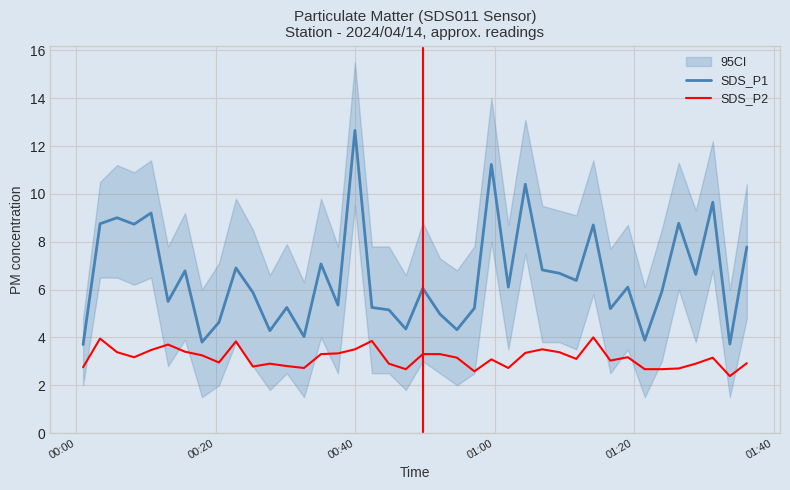

True or false: SDS_P2 and SDS_P1 intersect in this chart.

False